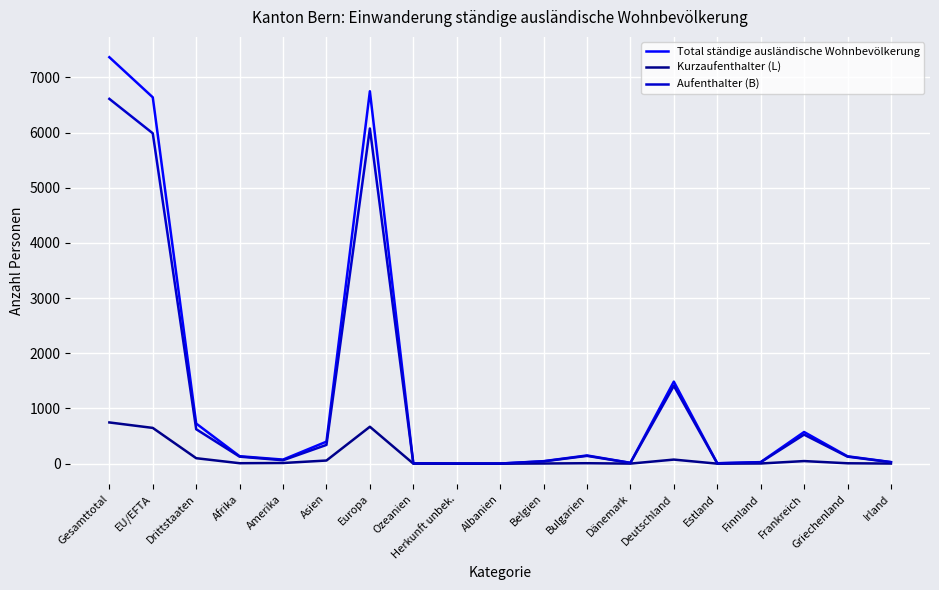

How many series are shown in this chart?

3